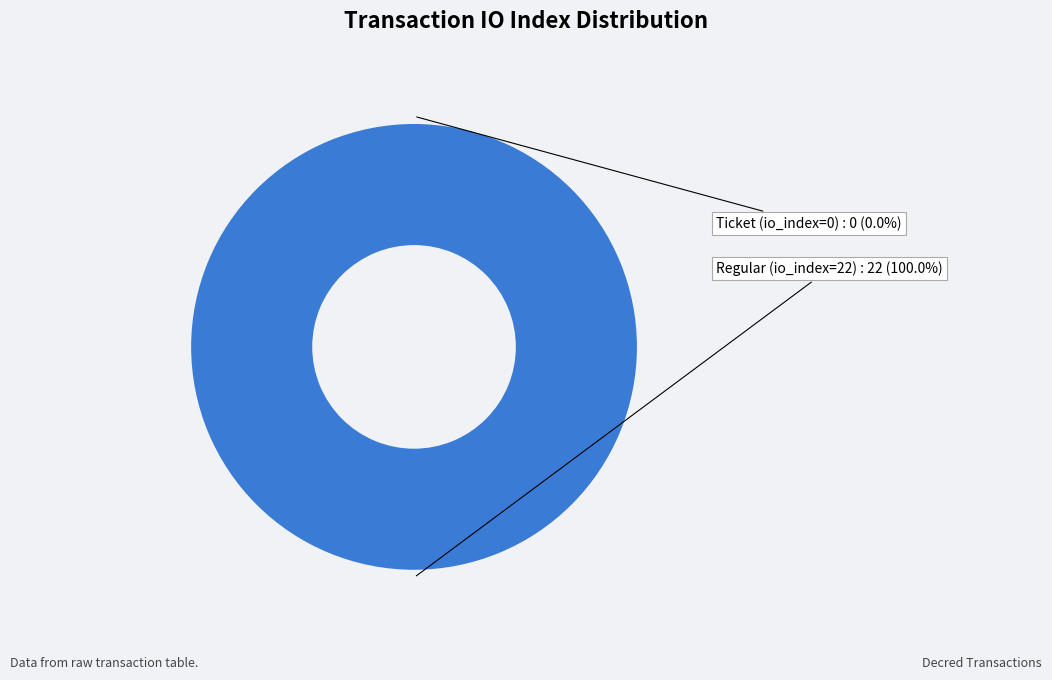

Count the number of slices in the pie.

2